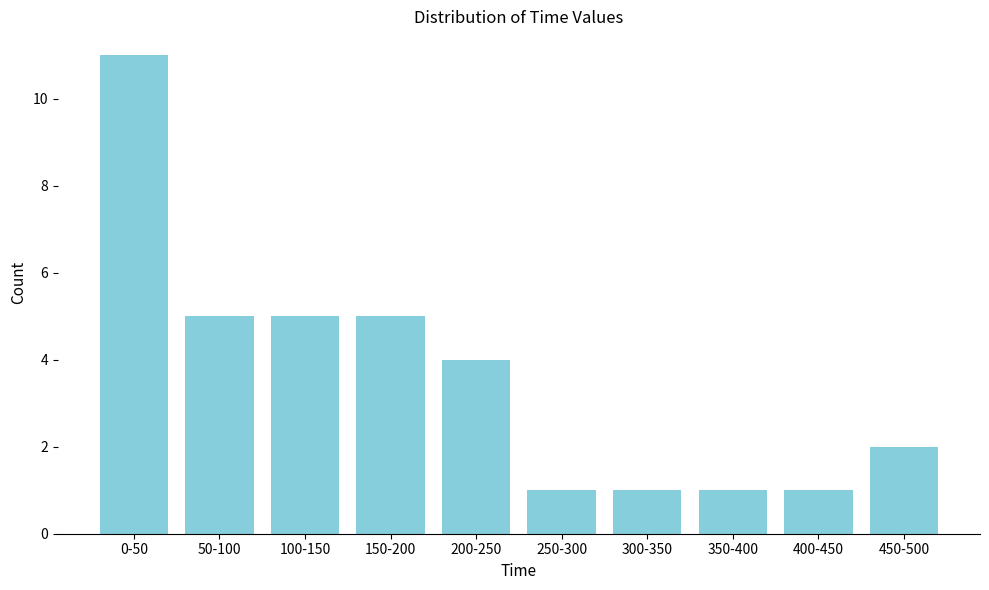

Reading left to right, list all the values displayed in this chart.

0-50=11	50-100=5	100-150=5	150-200=5	200-250=4	250-300=1	300-350=1	350-400=1	400-450=1	450-500=2